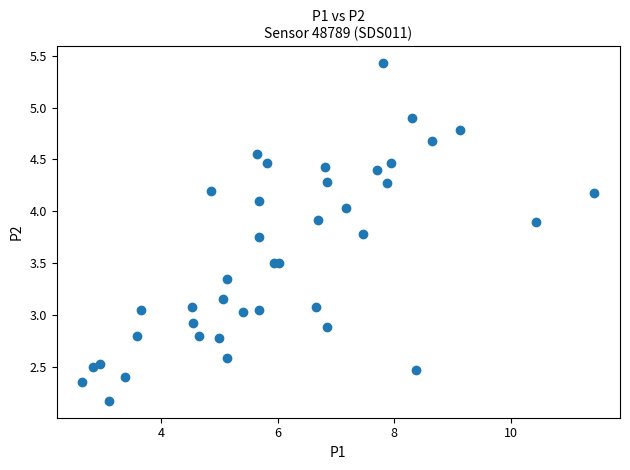

What is the range of X values (max minus min)?

8.8